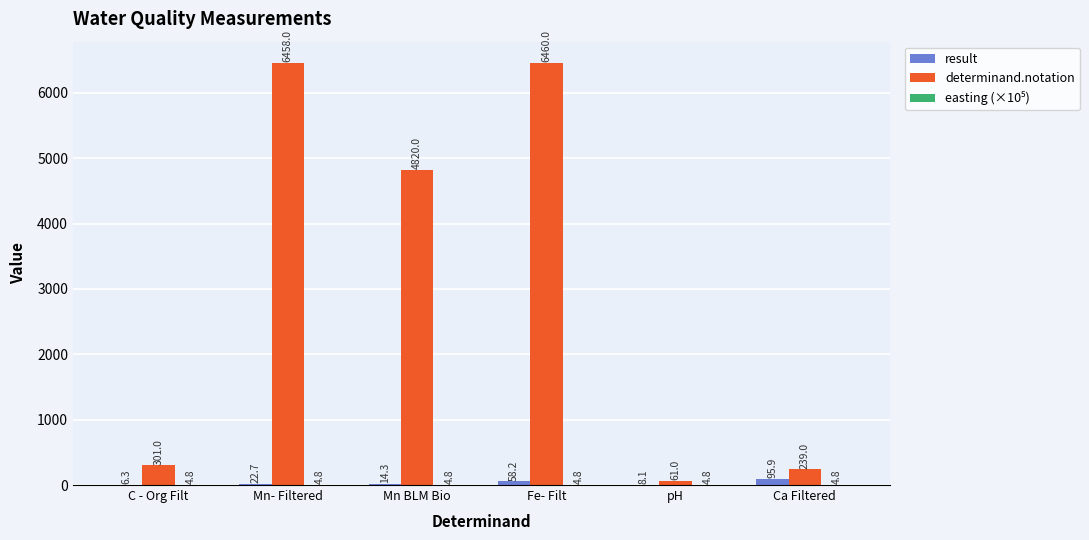

What is the sum of the result values at Ca Filtered and pH?

104.0